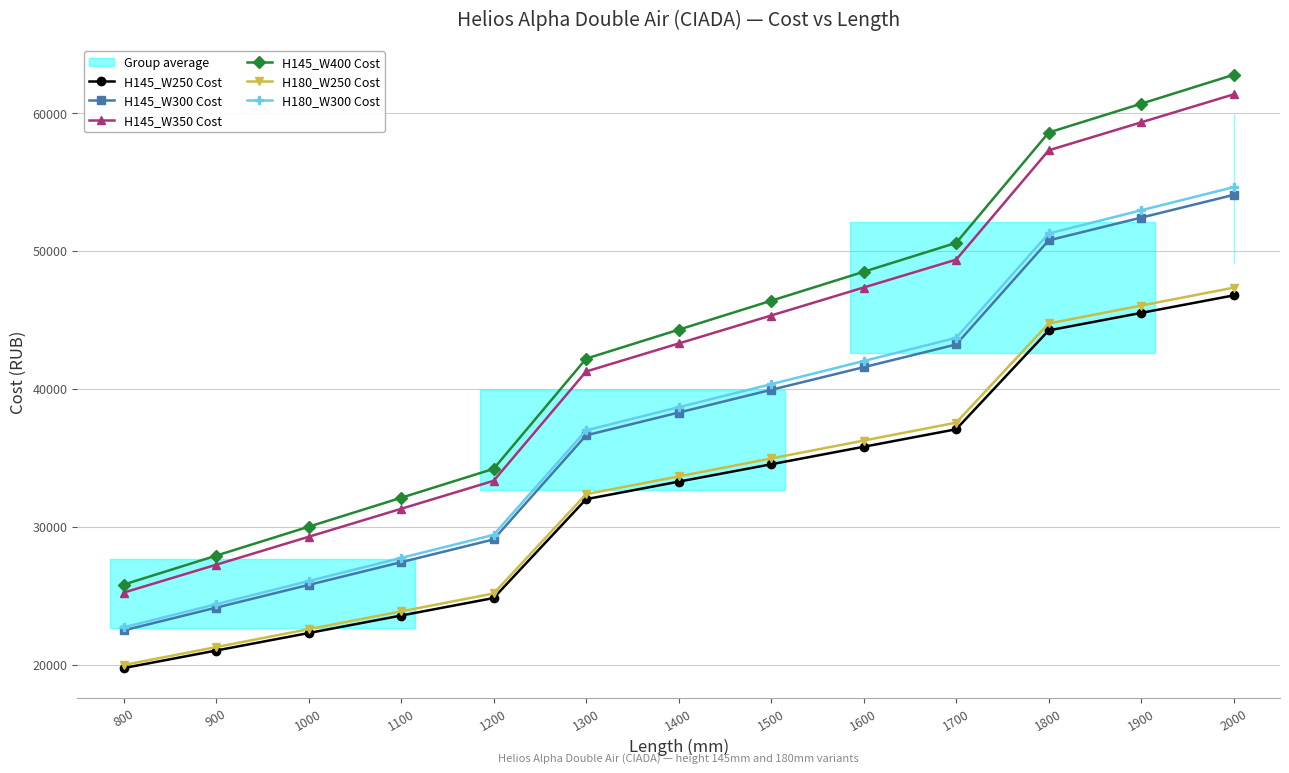

True or false: H145_W350 Cost and H145_W250 Cost intersect in this chart.

False